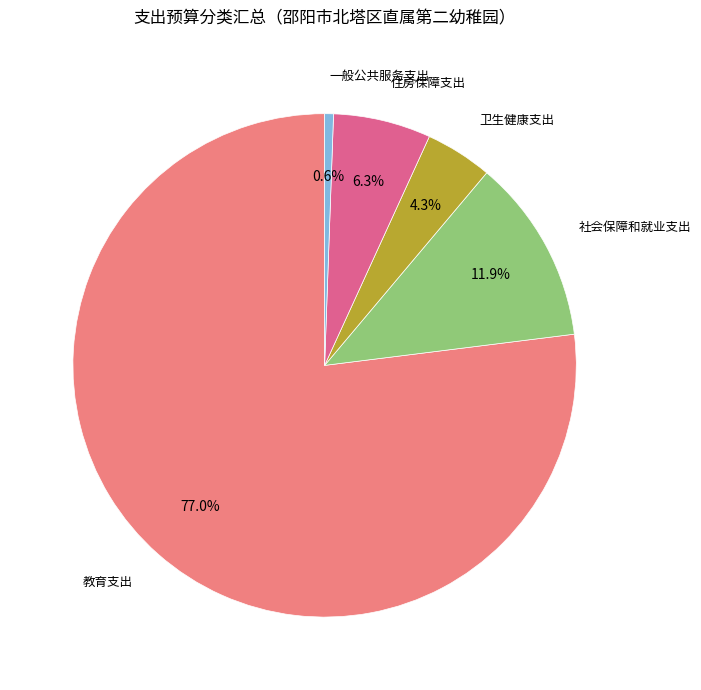

To the nearest percent, what is the average slice percentage?

20%